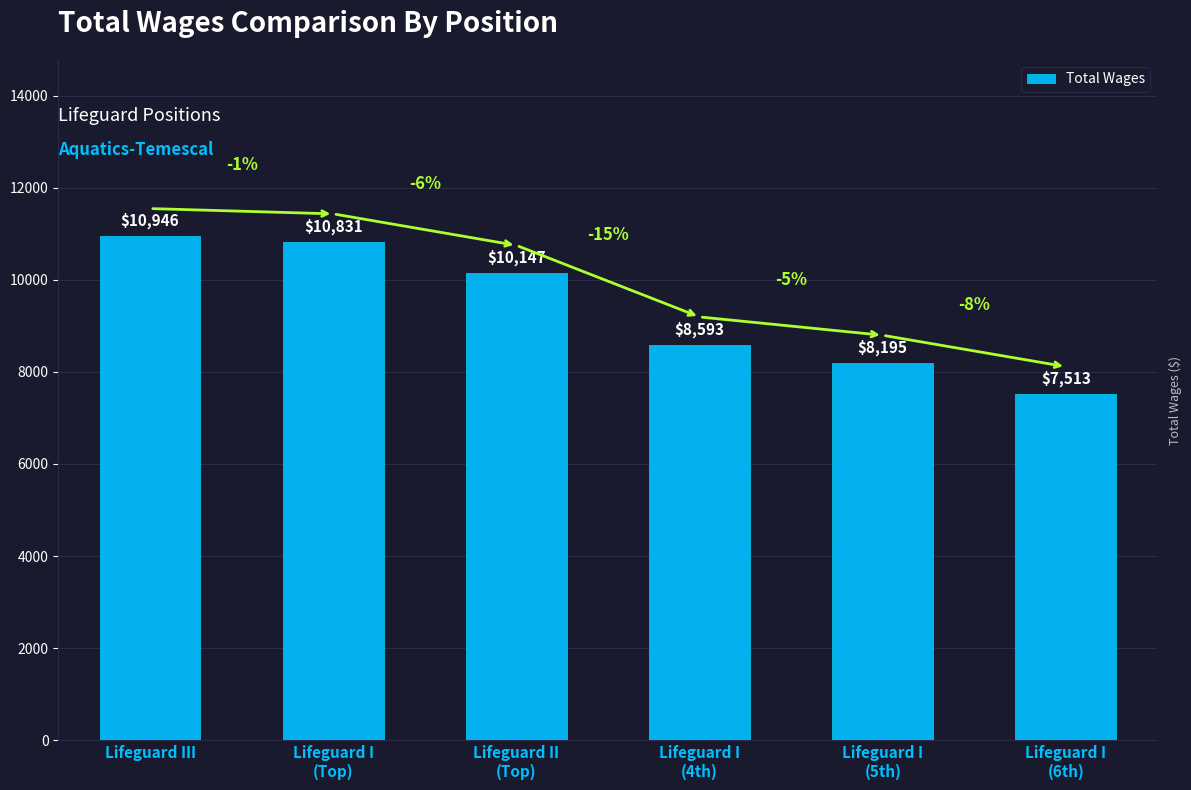

What is the average value?

9371